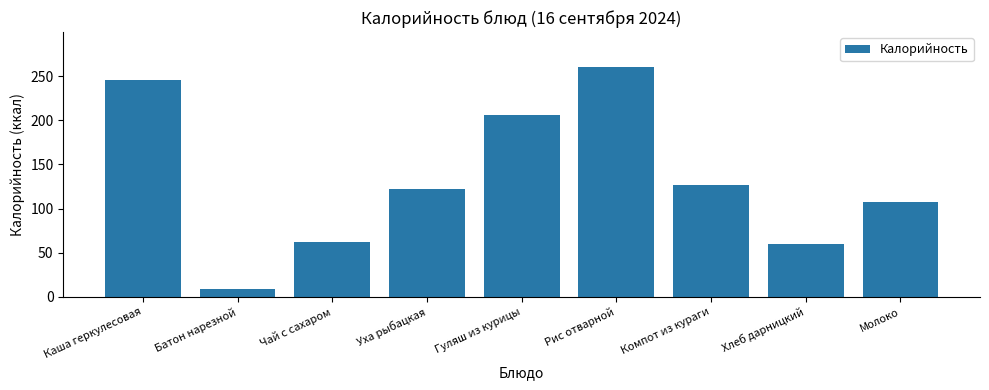

What is the difference between the values at Батон нарезной and Каша геркулесовая?

237.3